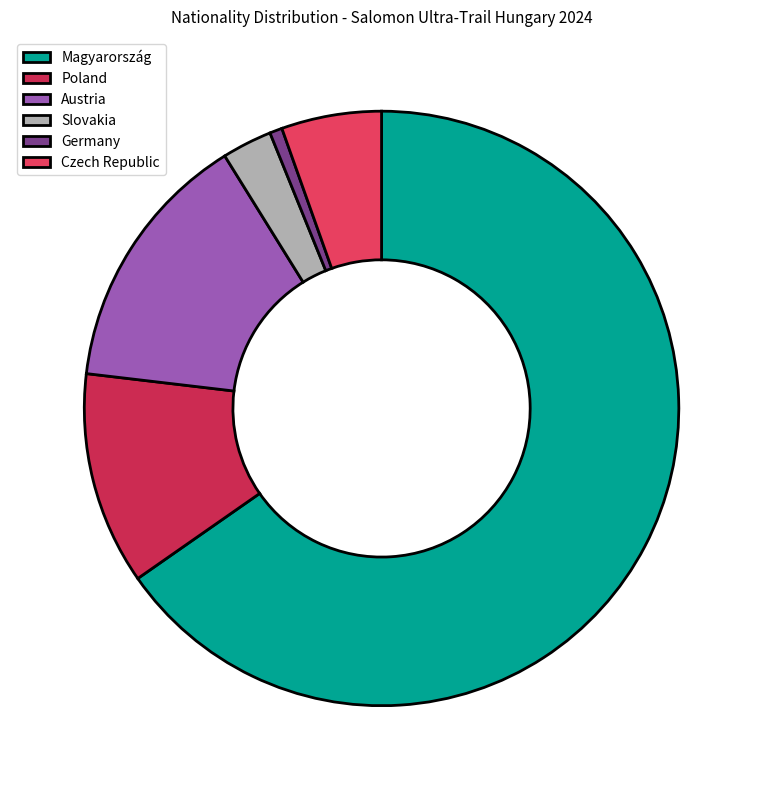

What is the smallest slice in the pie chart?

Germany